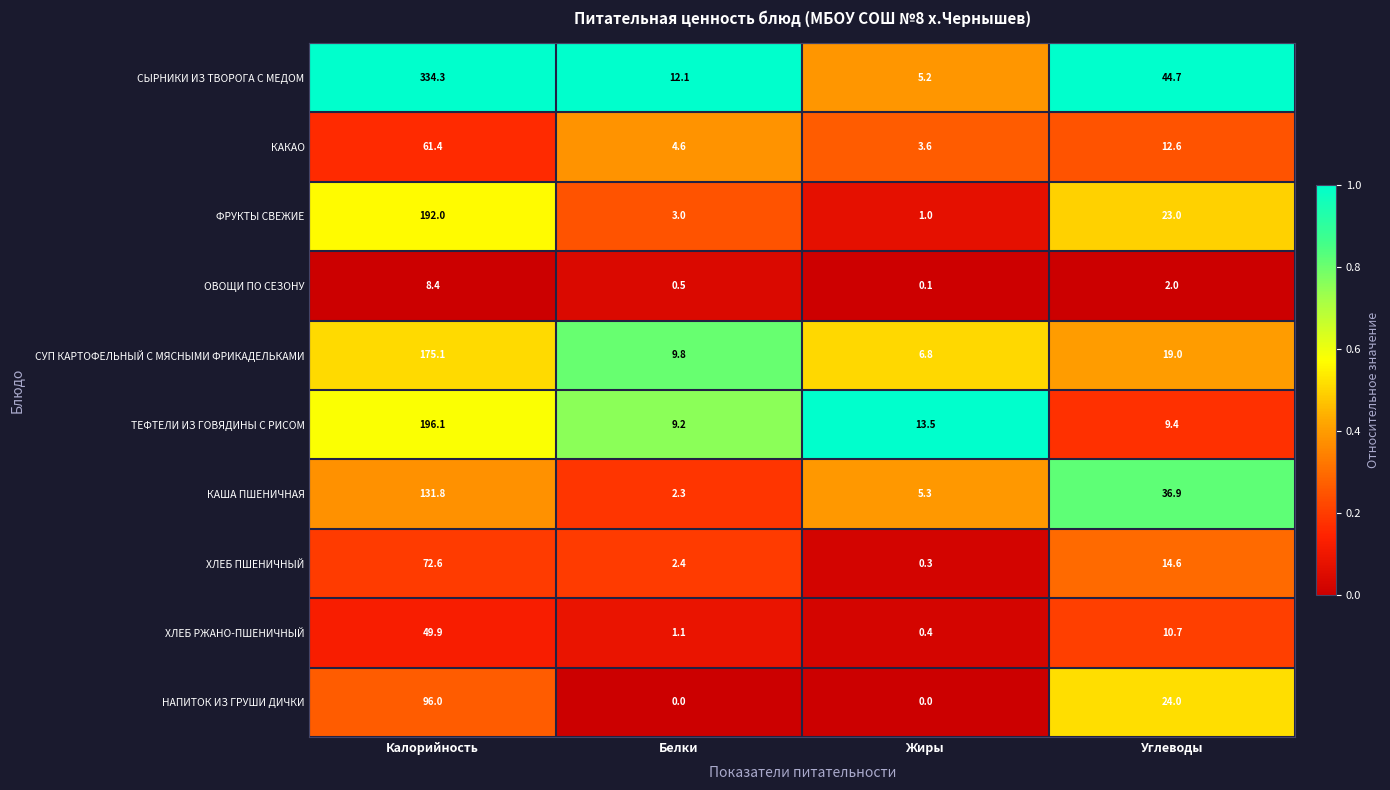

What is the spread (max minus min) of values at Углеводы?

42.7